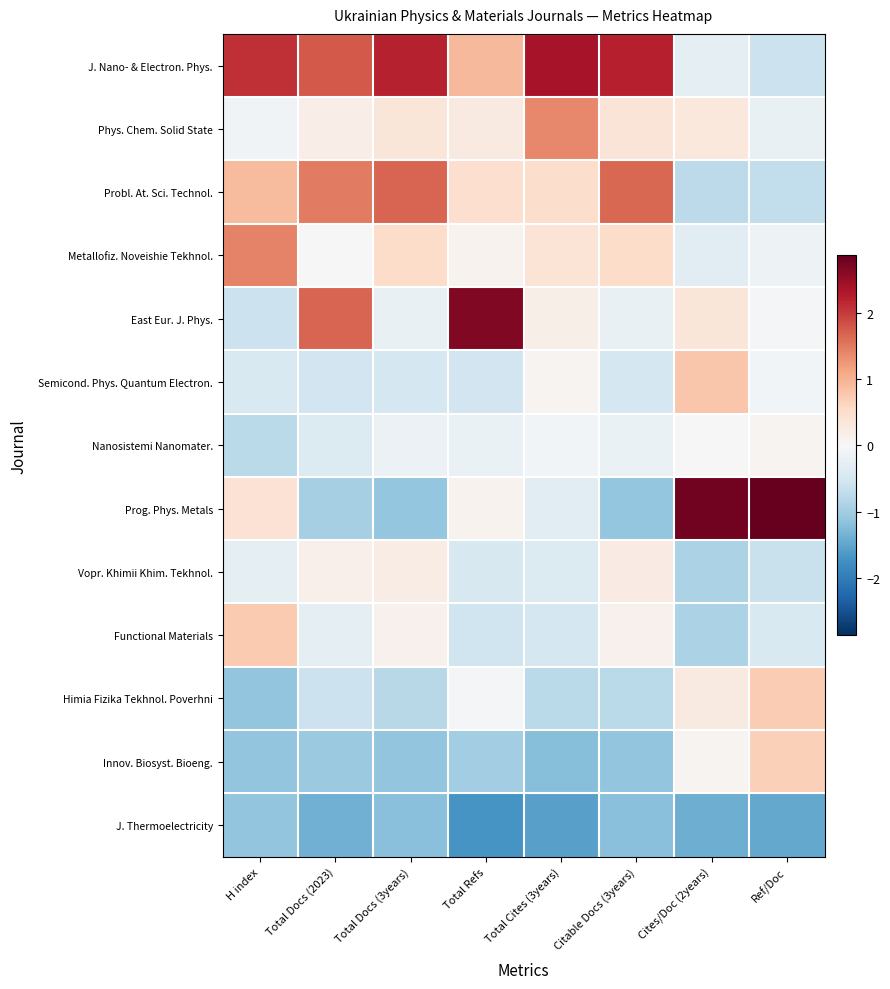

What is the difference between the highest and lowest values at Total Refs?

4.4